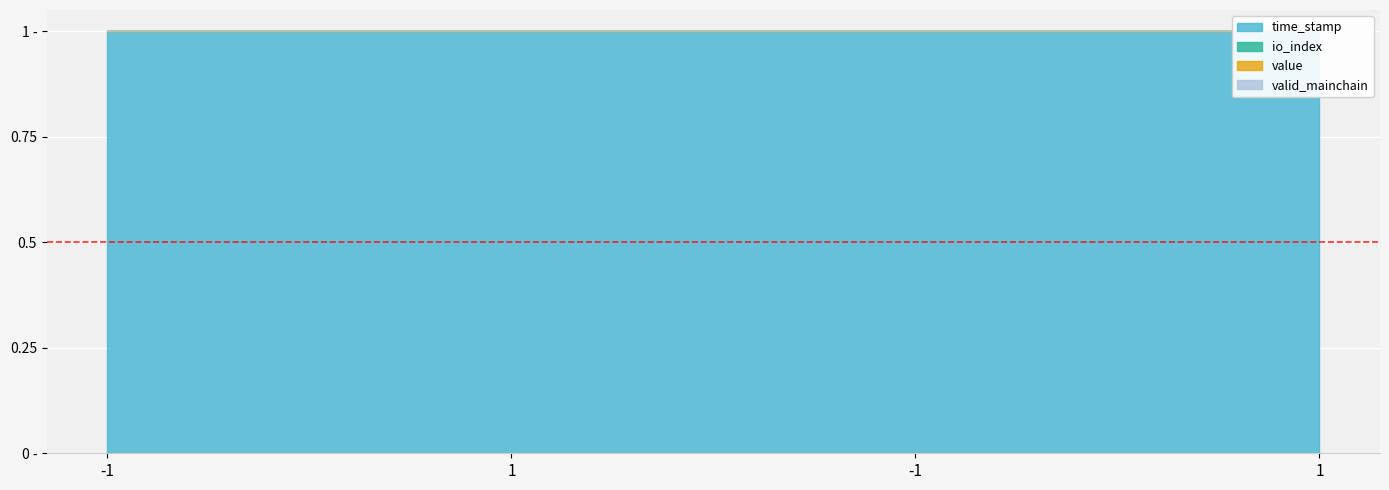

Is it true that valid_mainchain equals 0.2 at -1?

False